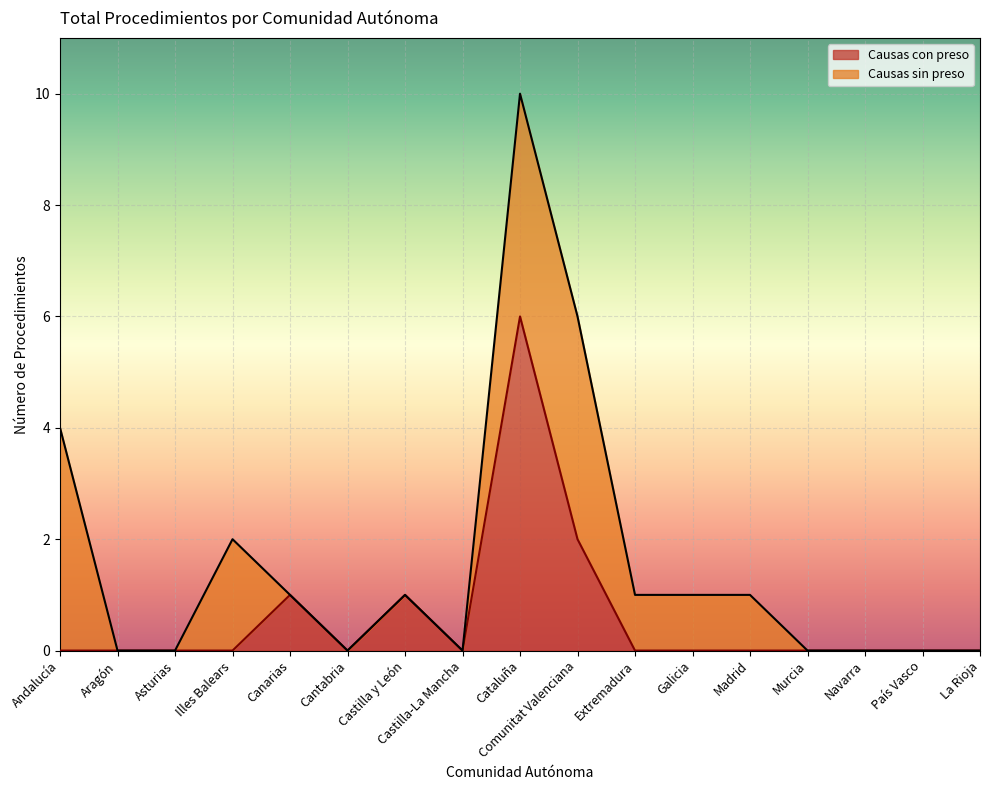

What is the approximate value at Canarias?

1